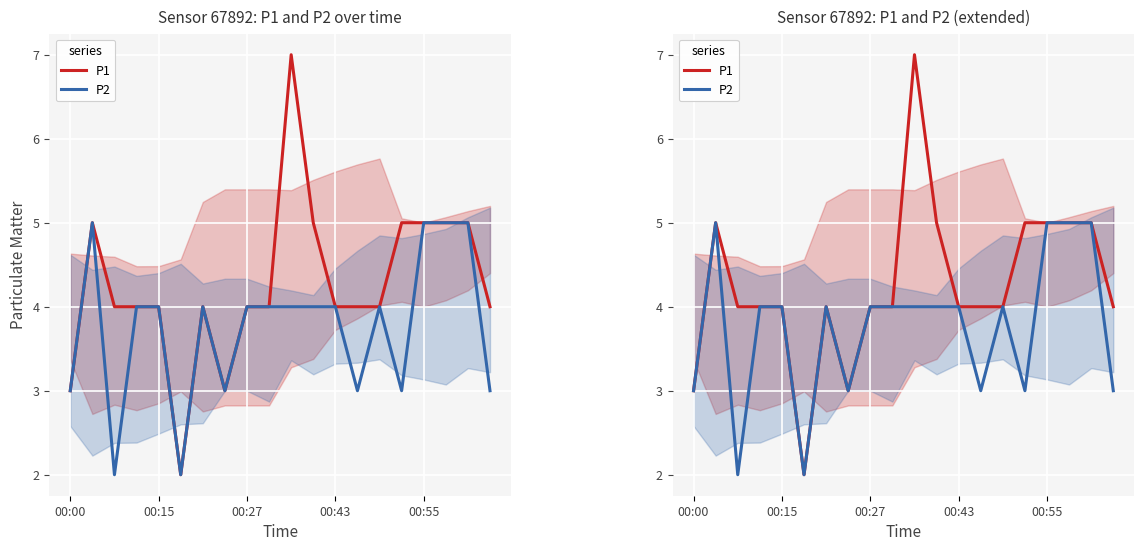

Between 13 and 16, which is larger?

16